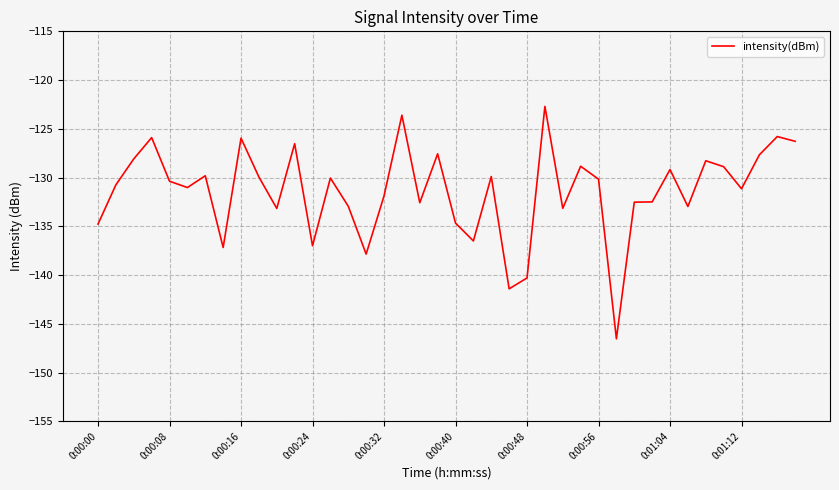

What is the minimum value shown in the chart?

-146.5